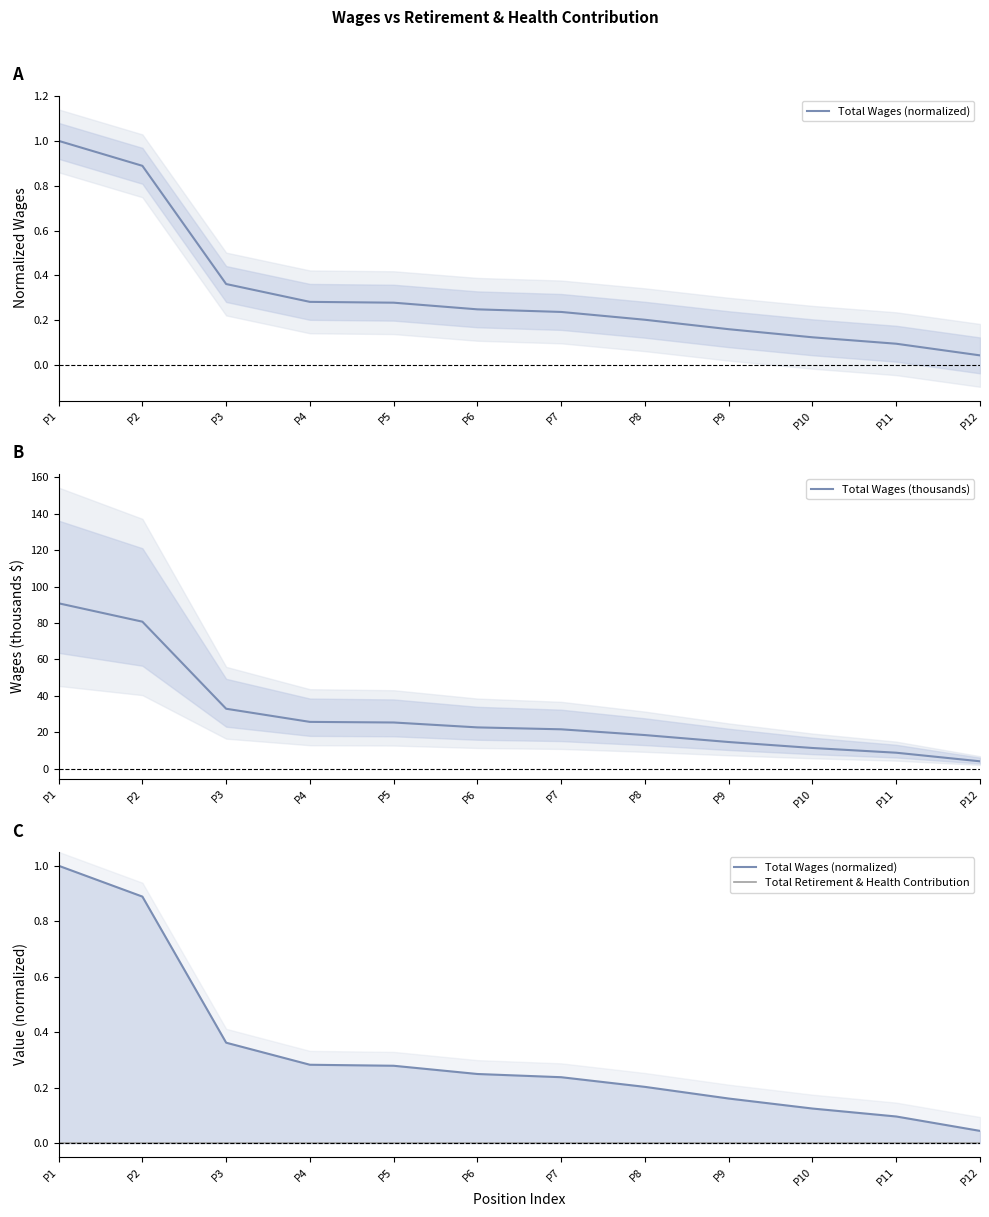

Where does the Total Wages (thousands) series first go above 22?

P1